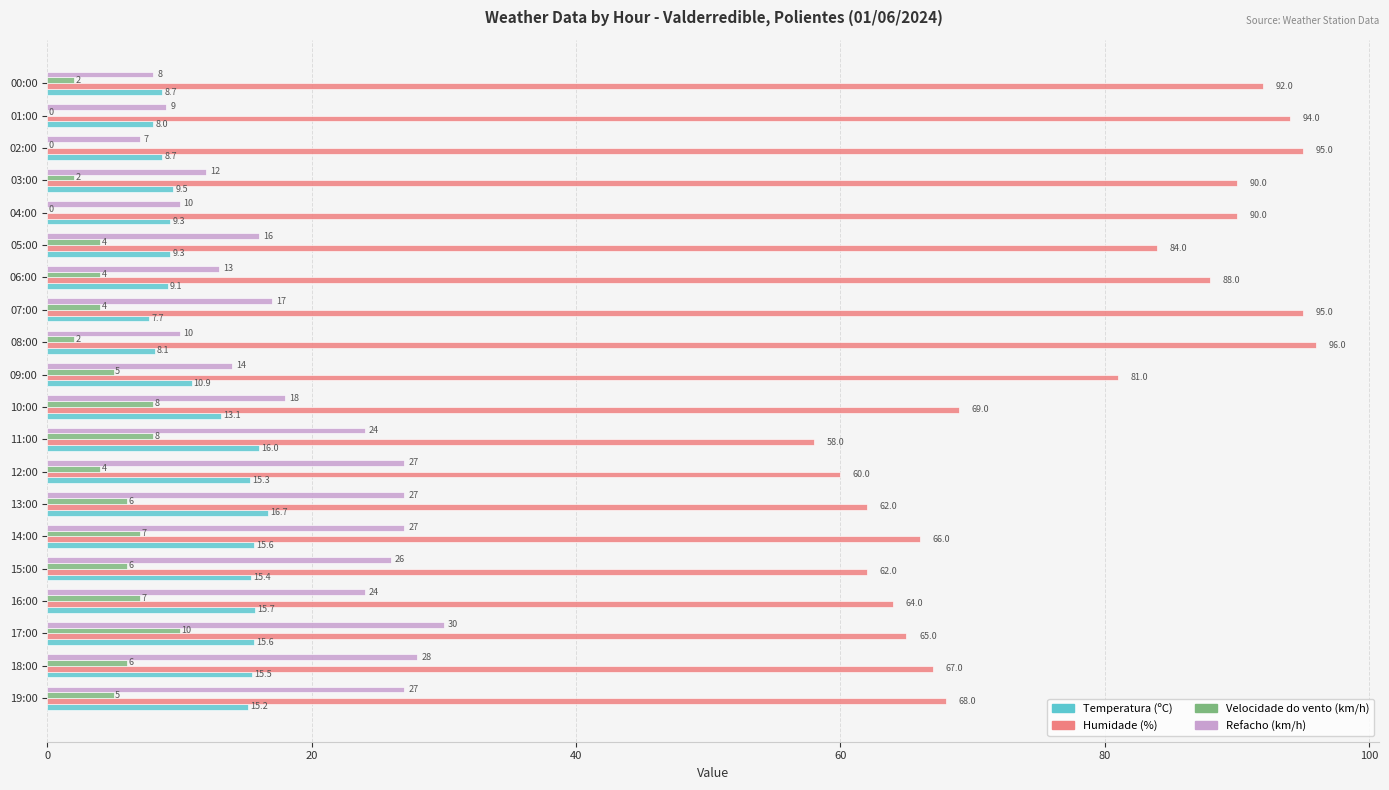

Which label corresponds to the largest value in the chart?

08:00